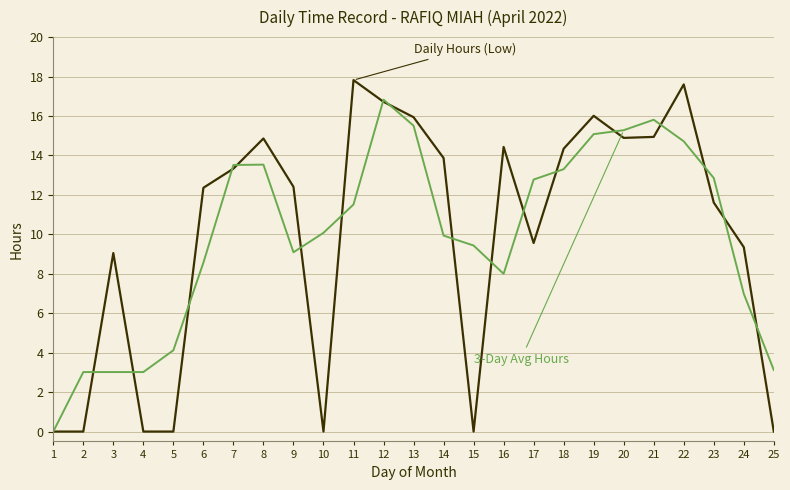

Does the chart have visible grid lines?

Yes